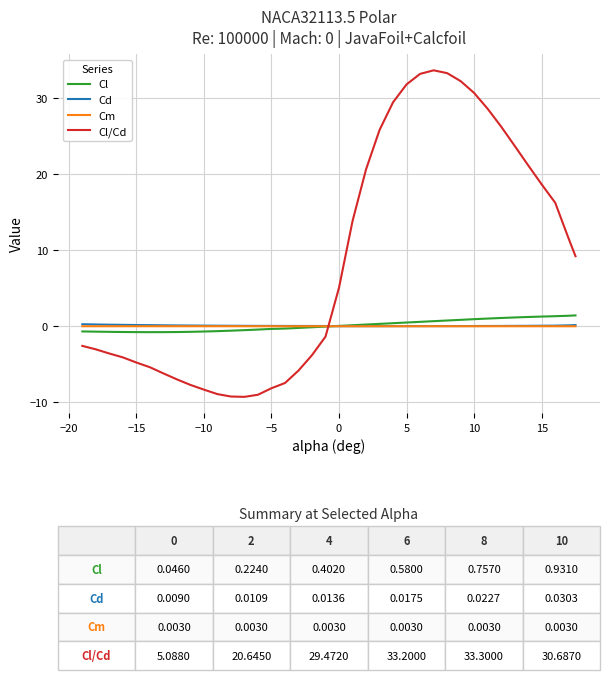

Does the chart display data point markers on the line(s)?

No